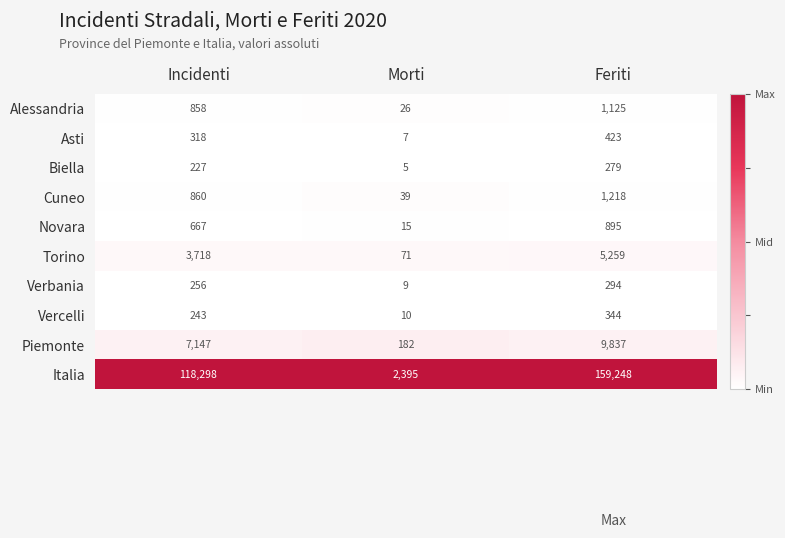

The value of Asti at Morti is 7. True or false?

True